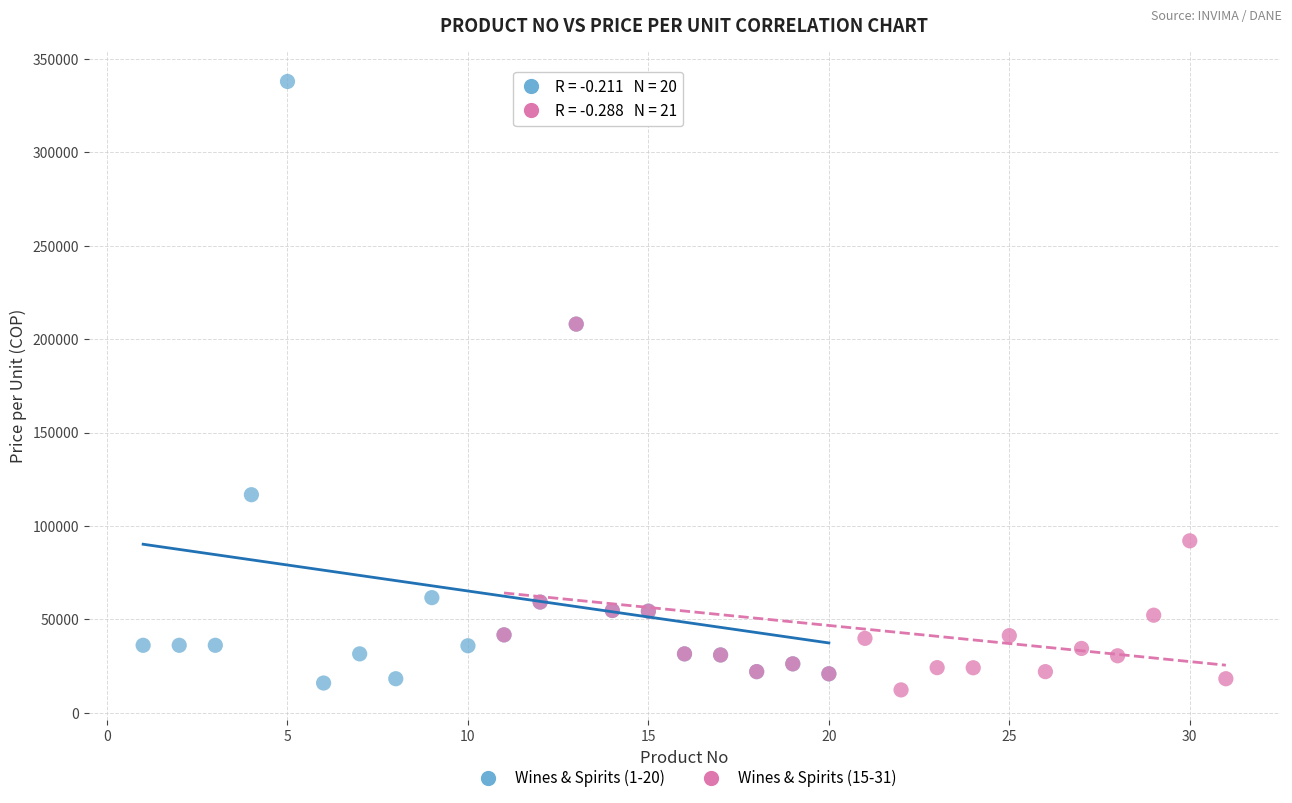

Which series has the largest Y range (max minus min)?

Wines & Spirits (1-20)